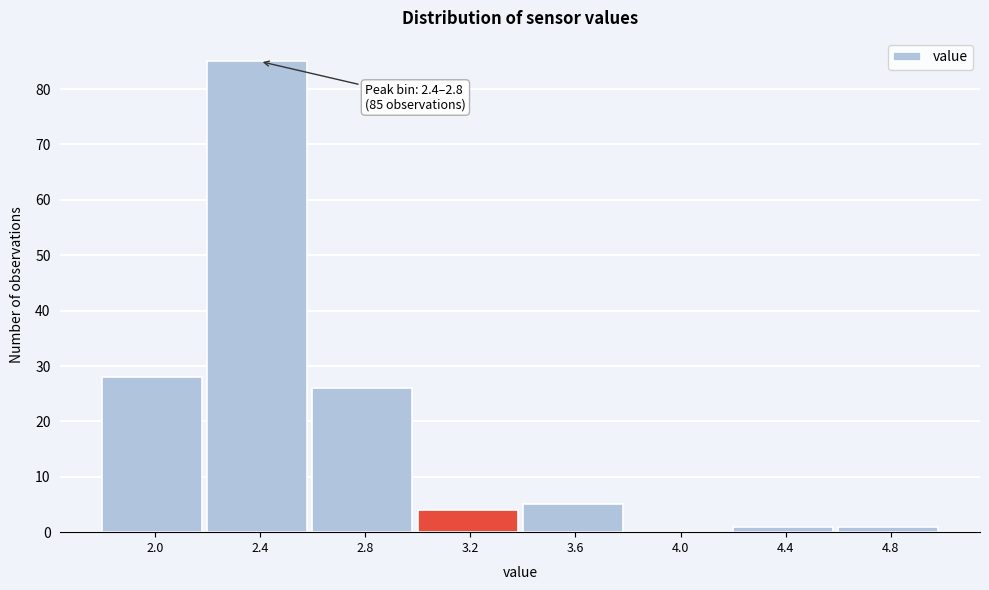

Reading left to right, list all the values displayed in this chart.

2.0=28	2.4=85	2.8=26	3.2=4	3.6=5	4.0=0	4.4=1	4.8=1